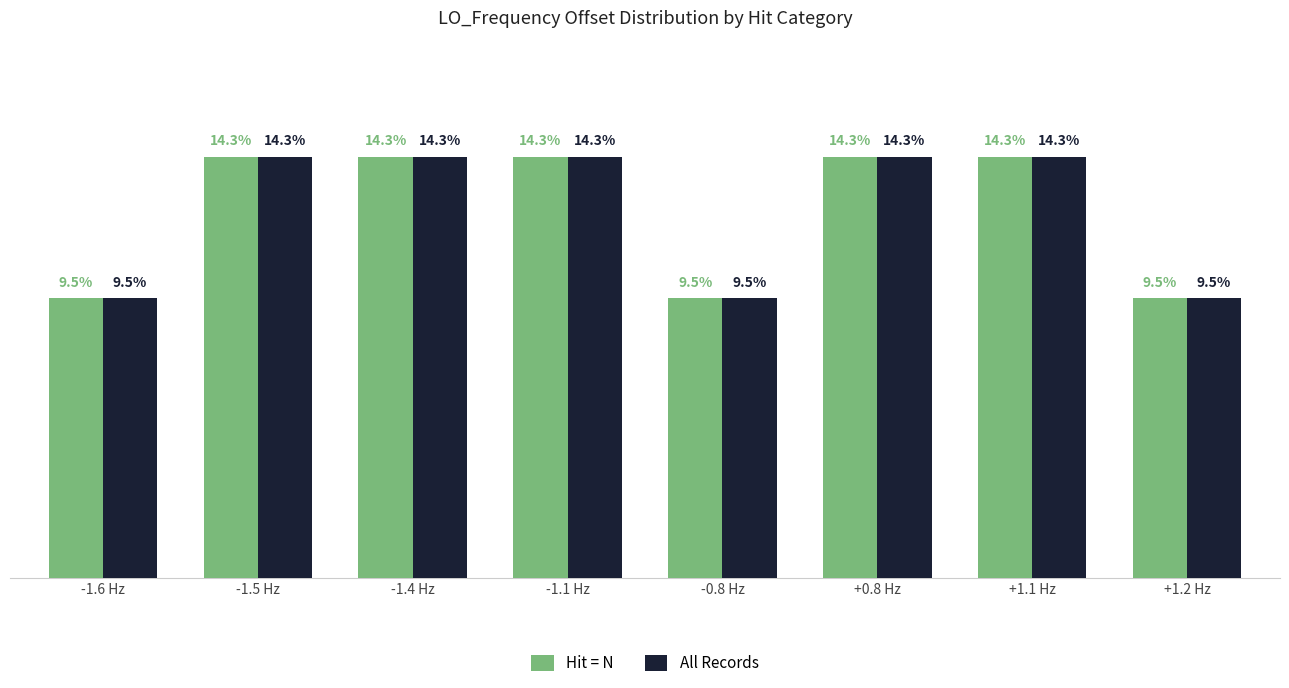

At which label does Hit = N first exceed 14?

-1.5 Hz